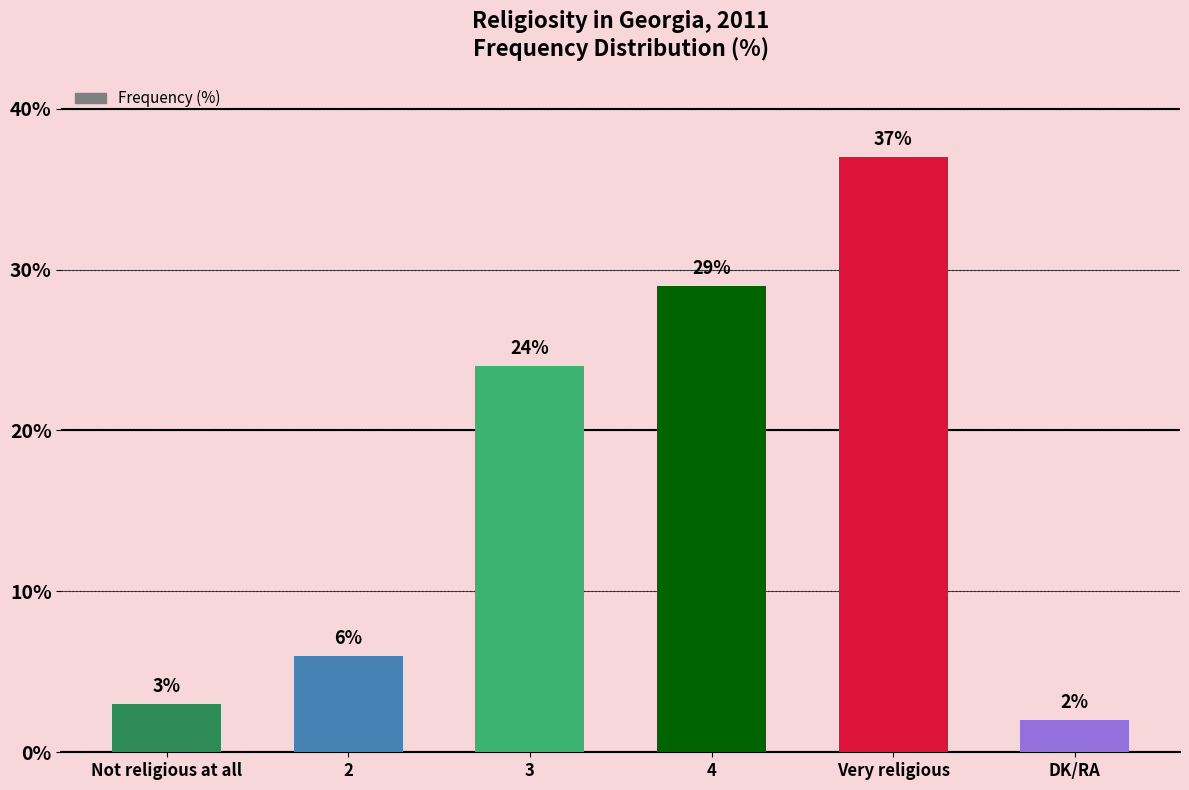

Where is the data nearest to the value 19?

3